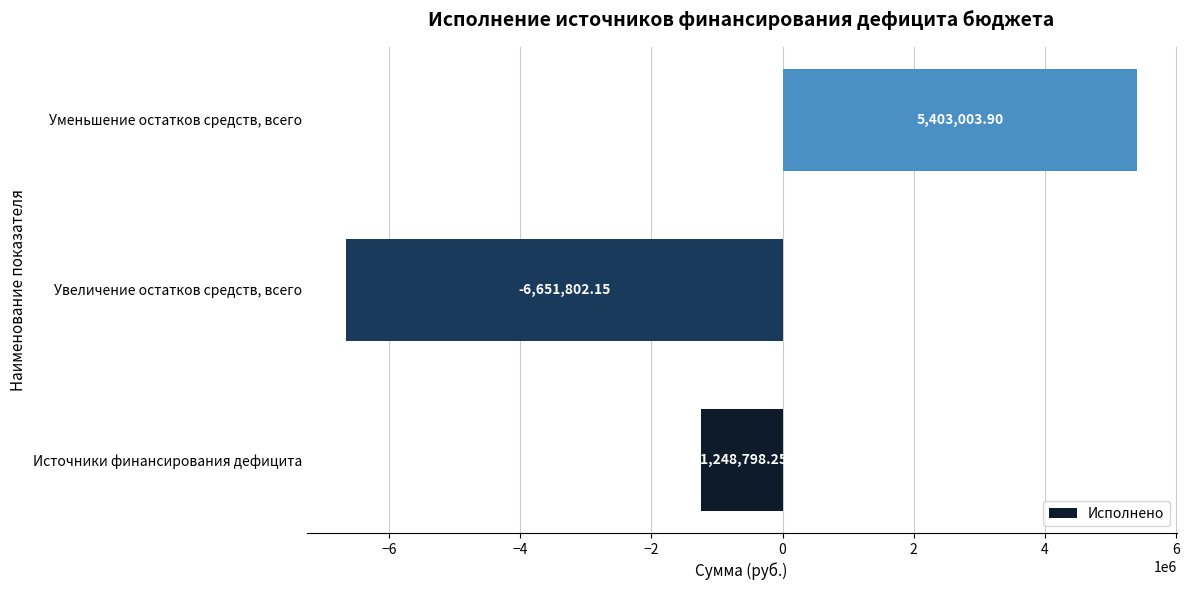

Where is the data nearest to the value -624399?

Источники финансирования дефицита